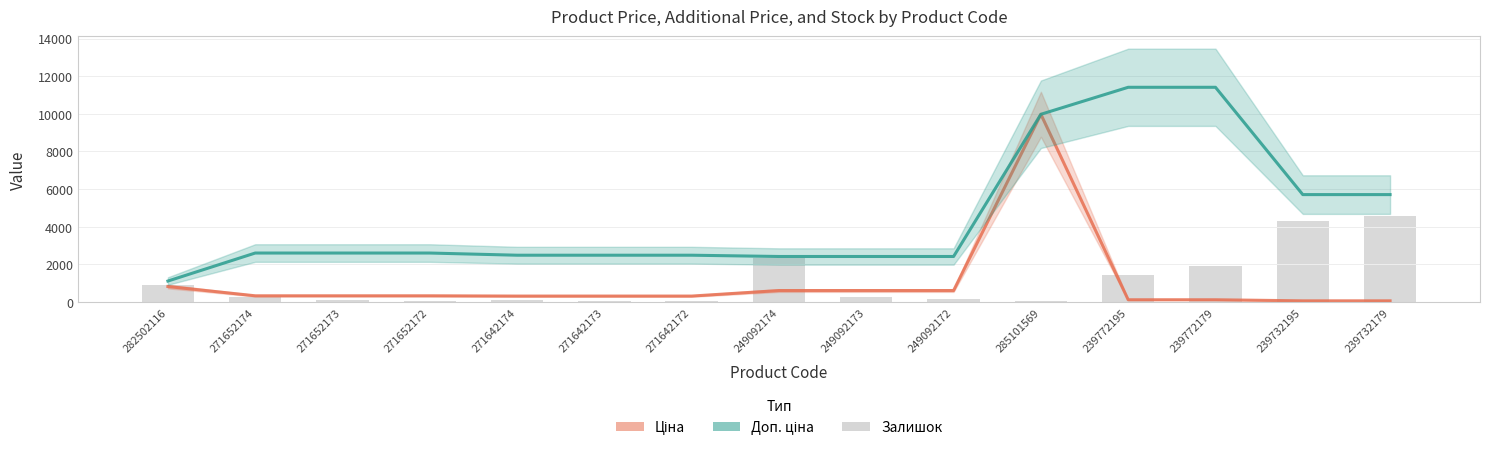

What is the label of the 13th bar from the right?

271652173